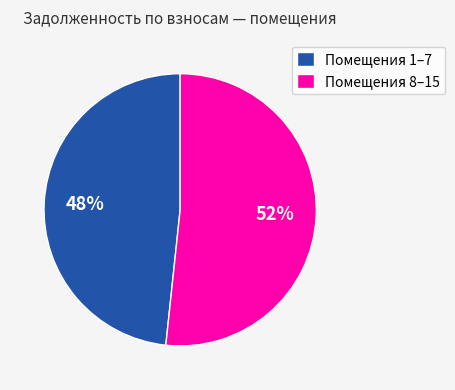

Which slice is the largest?

Помещения 8–15